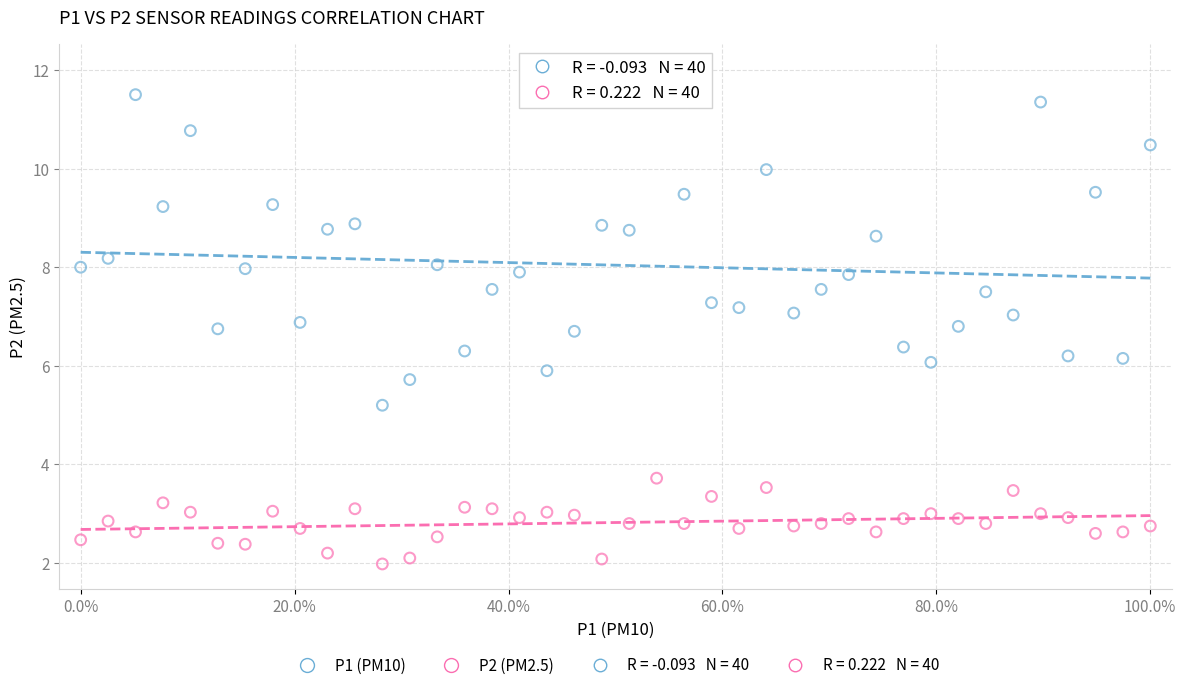

Which series has the largest Y range (max minus min)?

P1 (PM10)